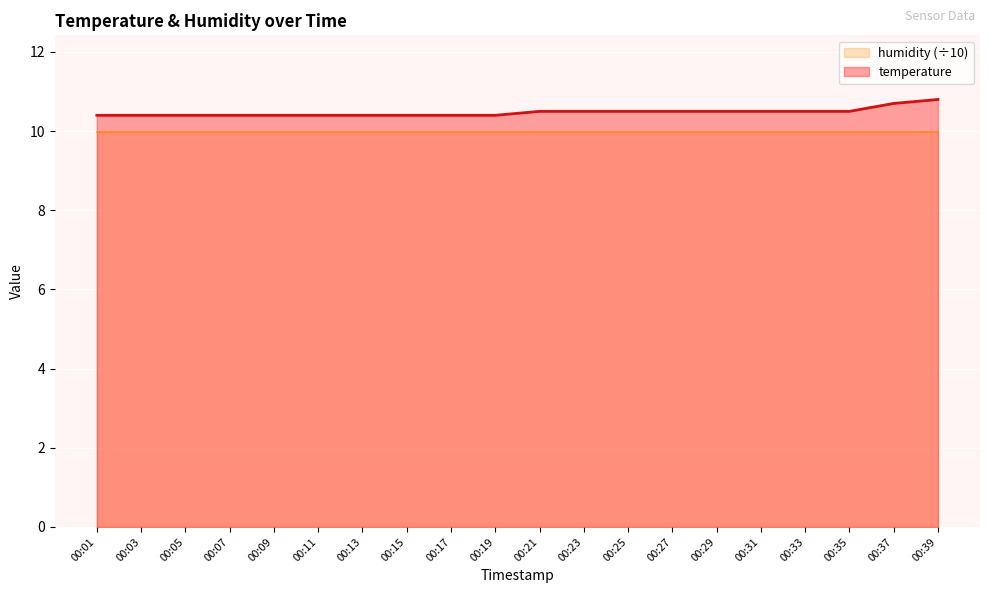

The chart shows a value of 10.5 at 00:23. True or false?

True